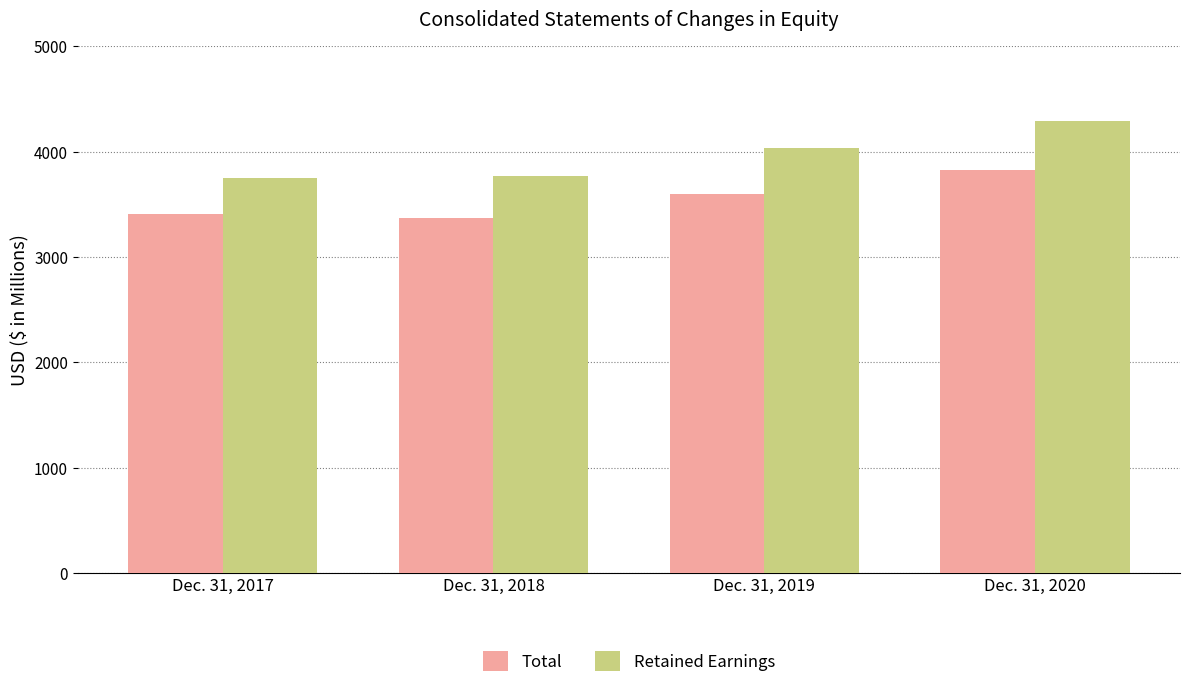

What is the approximate value of Retained Earnings at Dec. 31, 2018?

3770